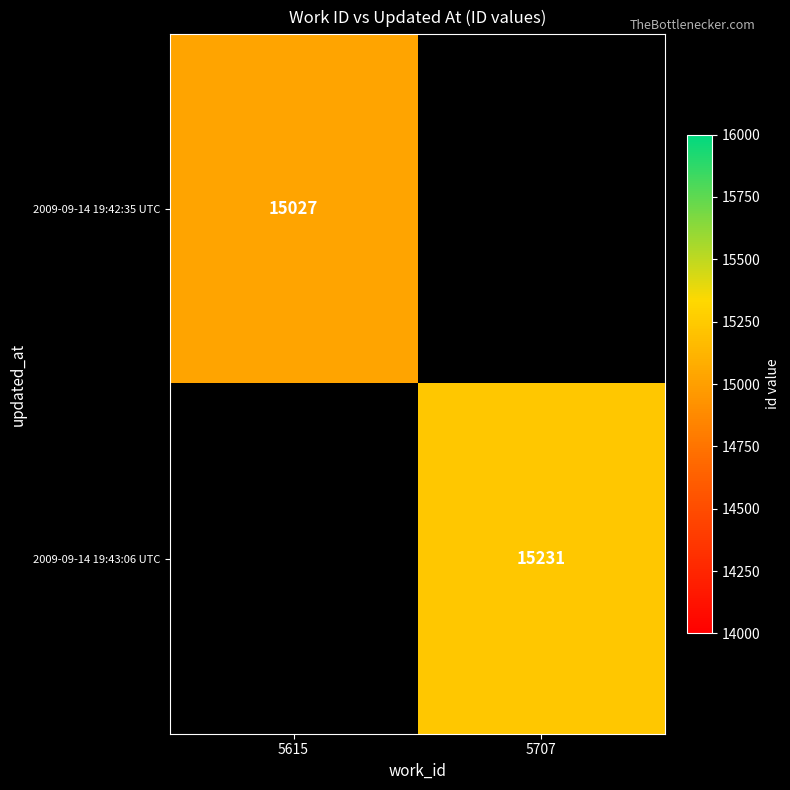

The value of 2009-09-14 19:43:06 UTC at 5707 is 9523. True or false?

False